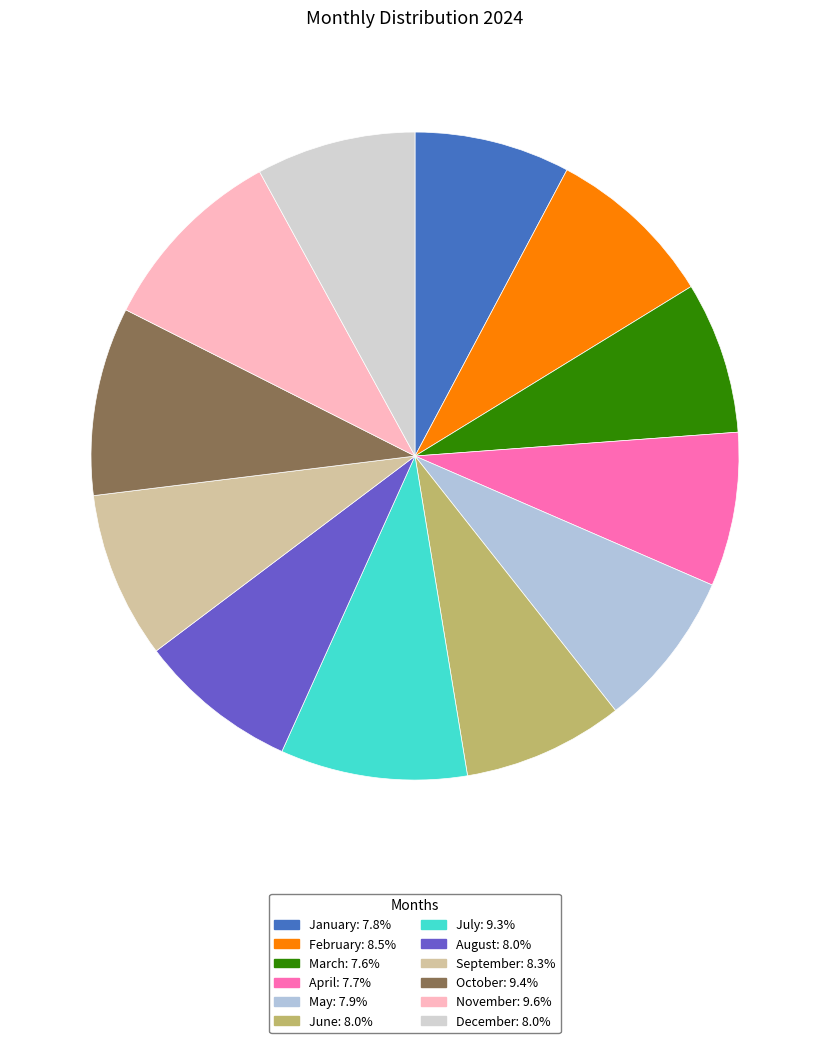

Is it true that September is 1% of the pie?

False